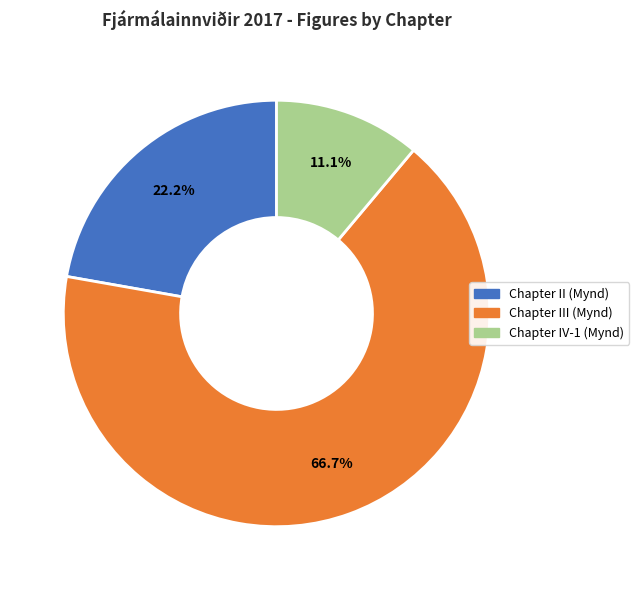

Is there a majority slice in this chart?

Yes